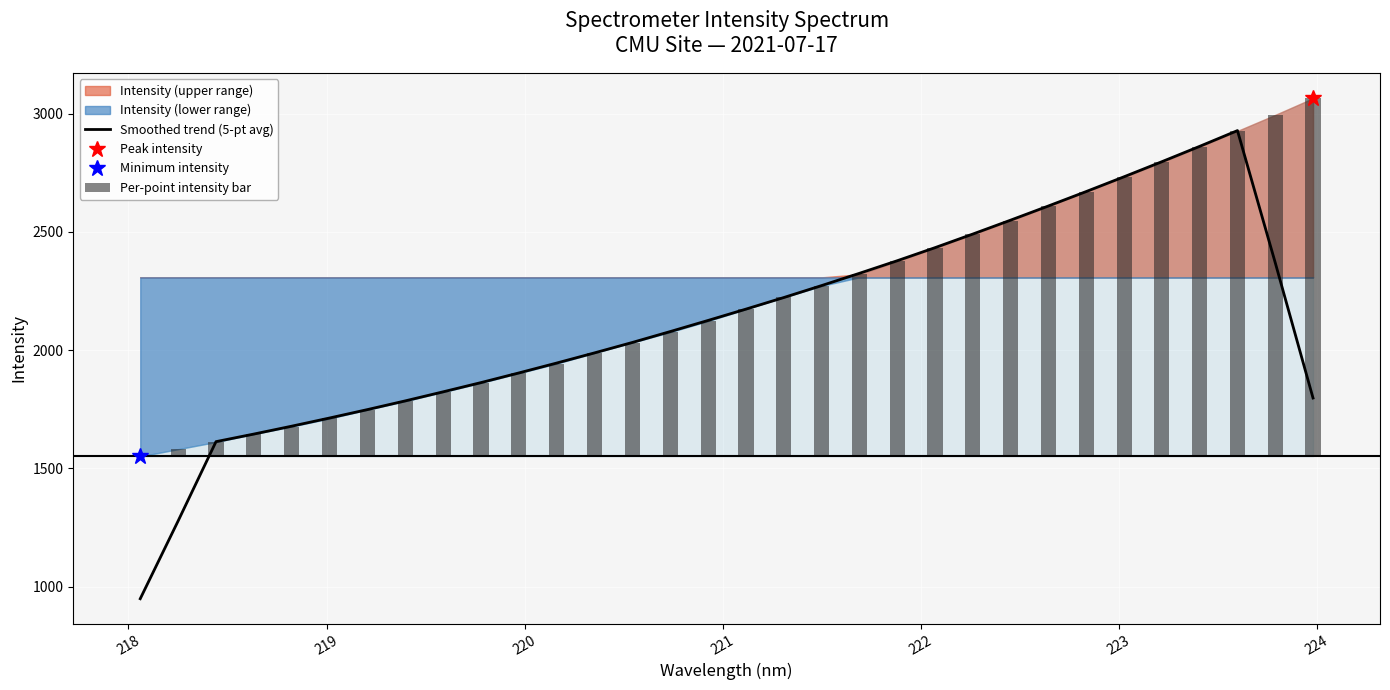

Rank the series by their average value, from lowest to highest.

Per-point intensity bar, Smoothed trend (5-pt avg)